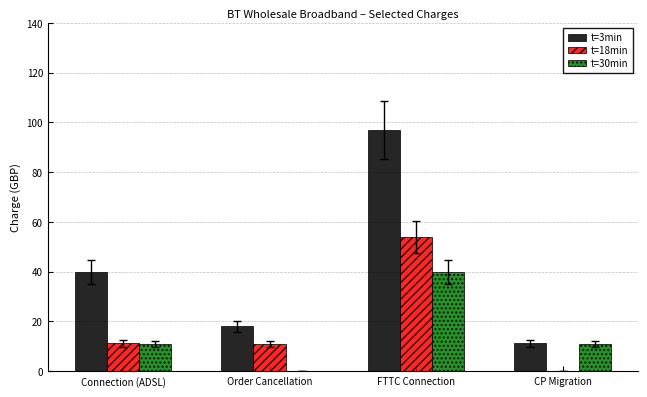

What is the sum of all t=30min values?

61.8